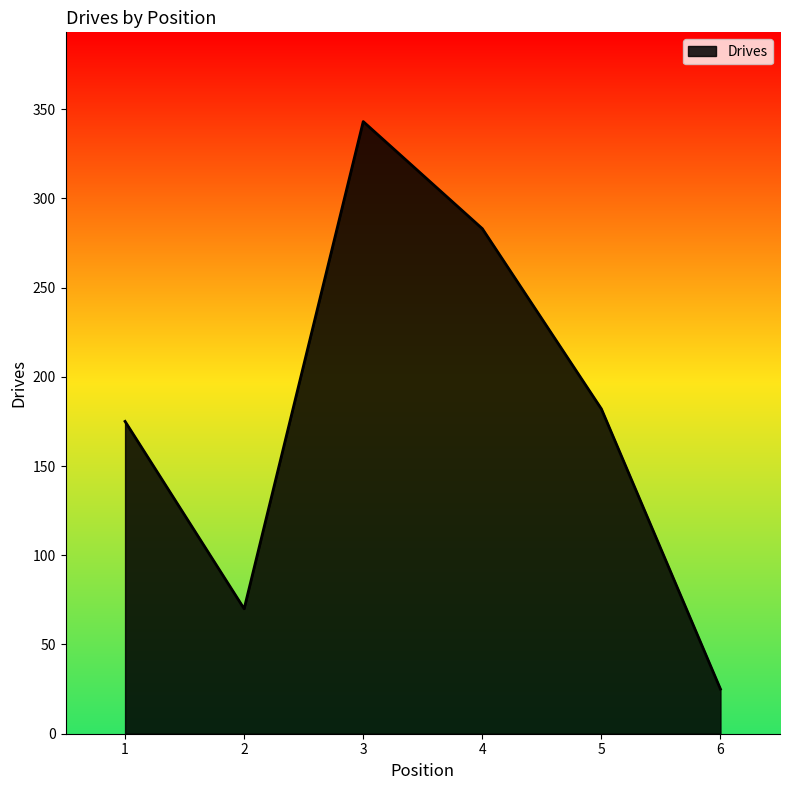

What is the change in value from 2 to 4?

+213